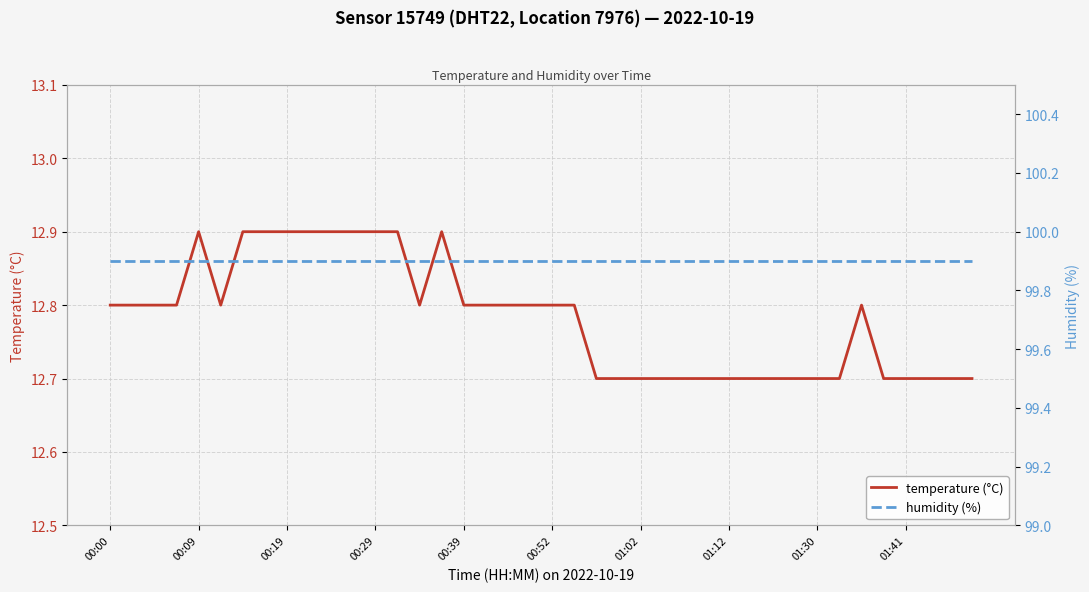

What is the minimum value shown in the chart?

12.7